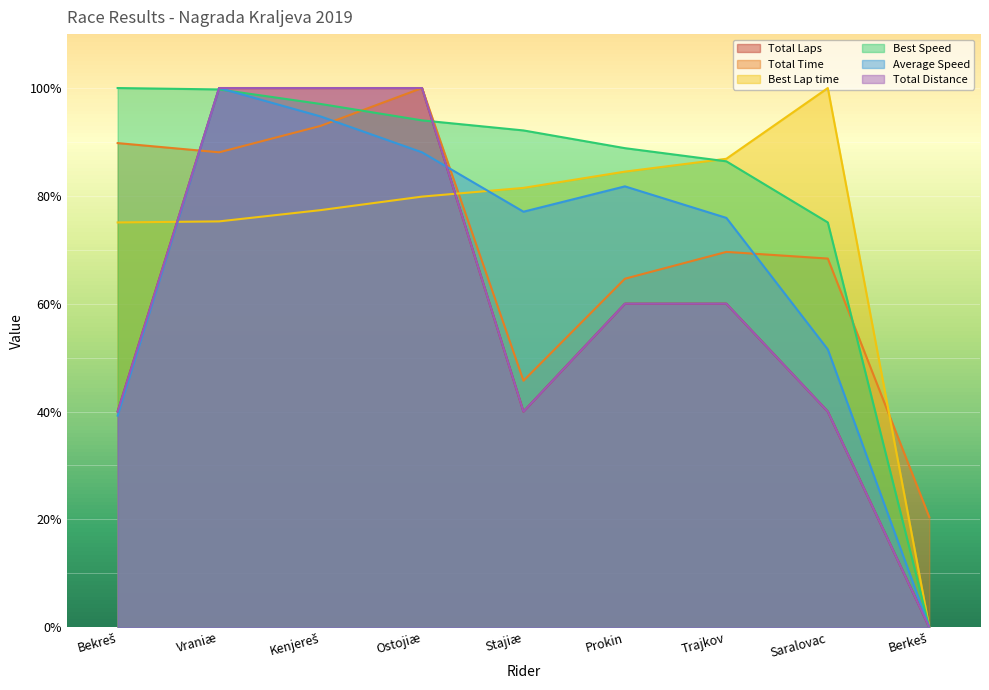

What is the sum of all Best Lap time values?

660.4